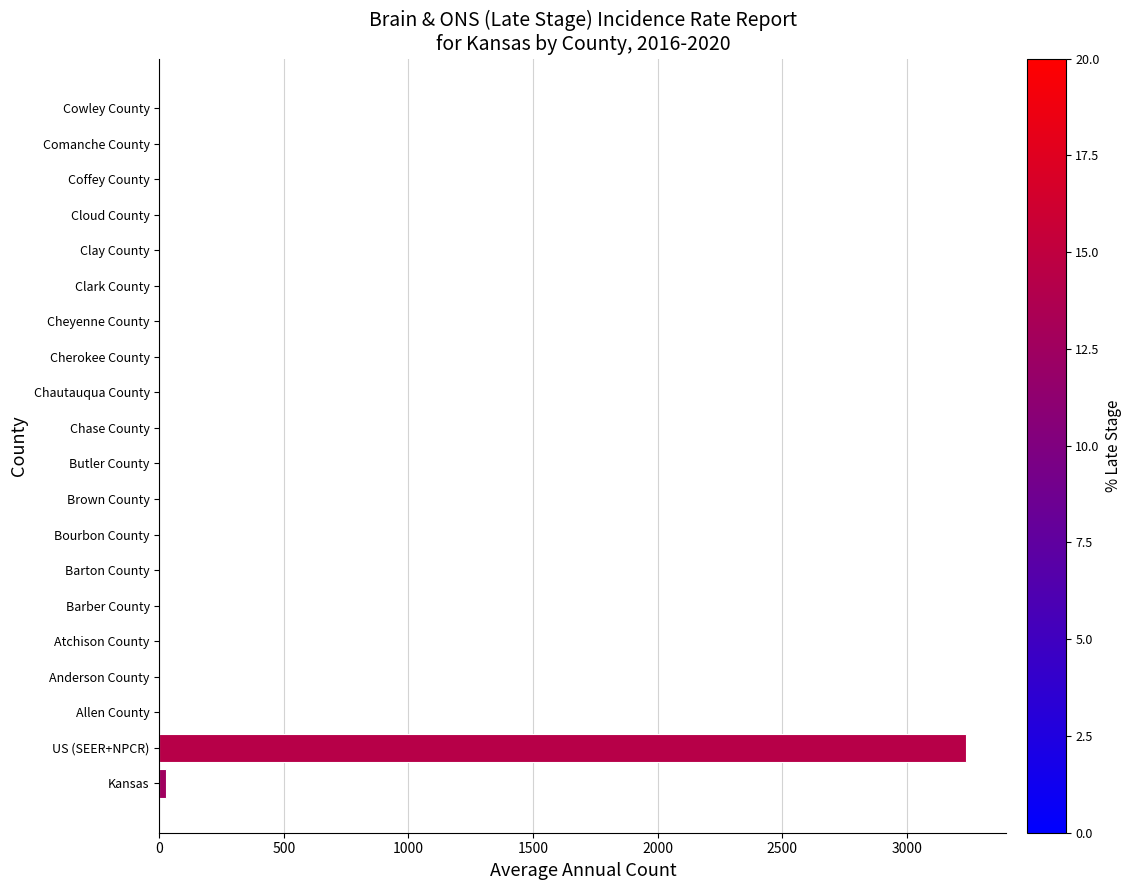

What is the maximum value shown in the chart?

3239